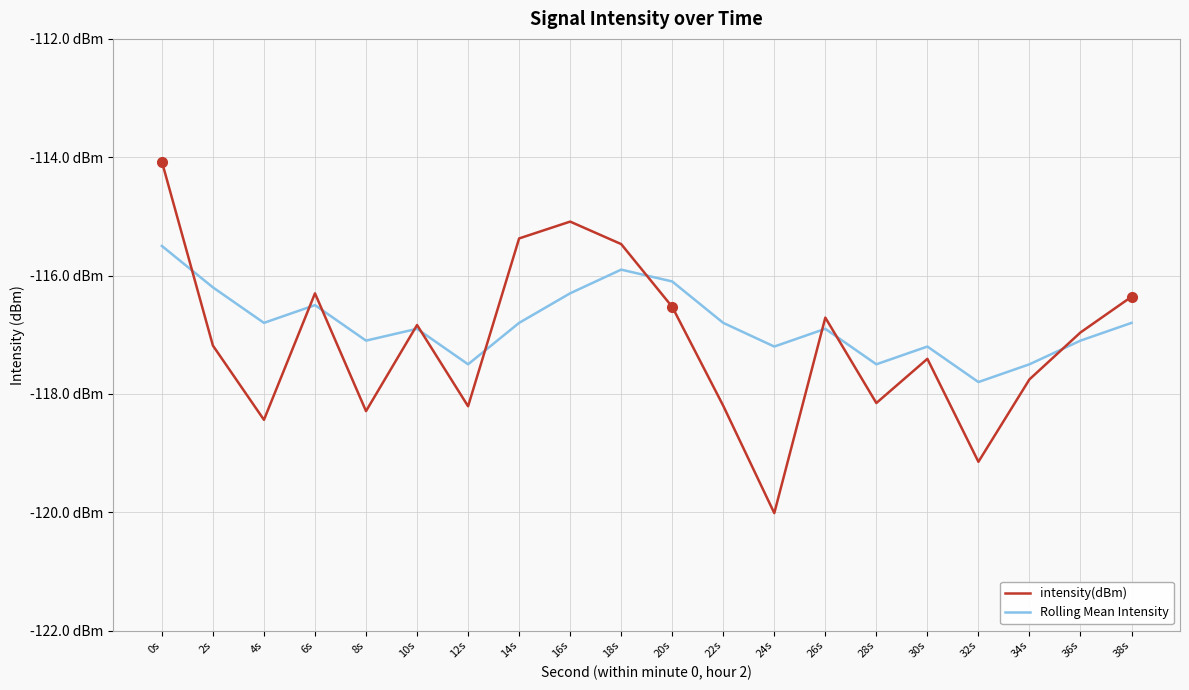

How many times do intensity(dBm) and Rolling Mean Intensity cross each other?

10